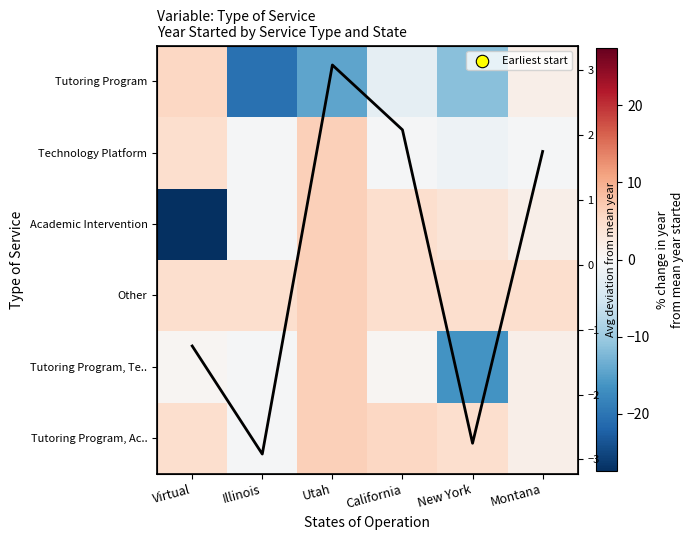

Is it true that Technology Platform equals -0.4 at California?

True